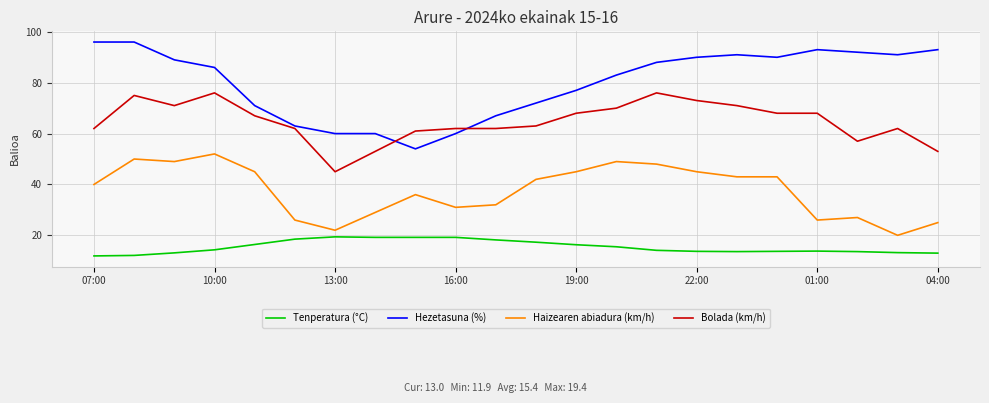

What are all the series names shown in the legend?

Tenperatura (°C), Hezetasuna (%), Haizearen abiadura (km/h), Bolada (km/h)